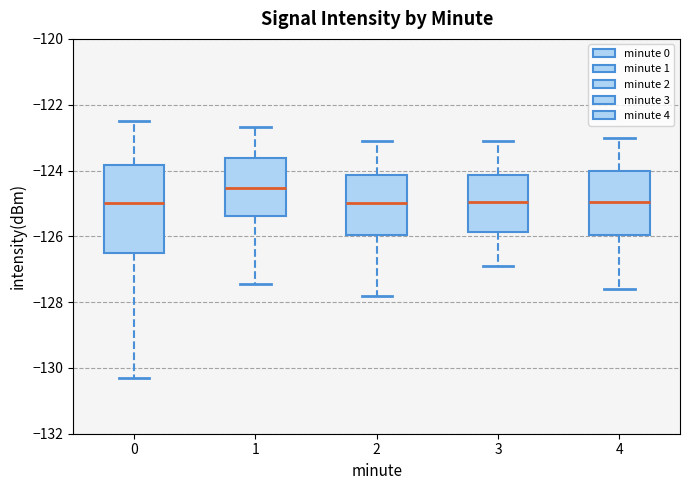

Comparing the boxes themselves (not the whiskers), which one is the tallest?

0